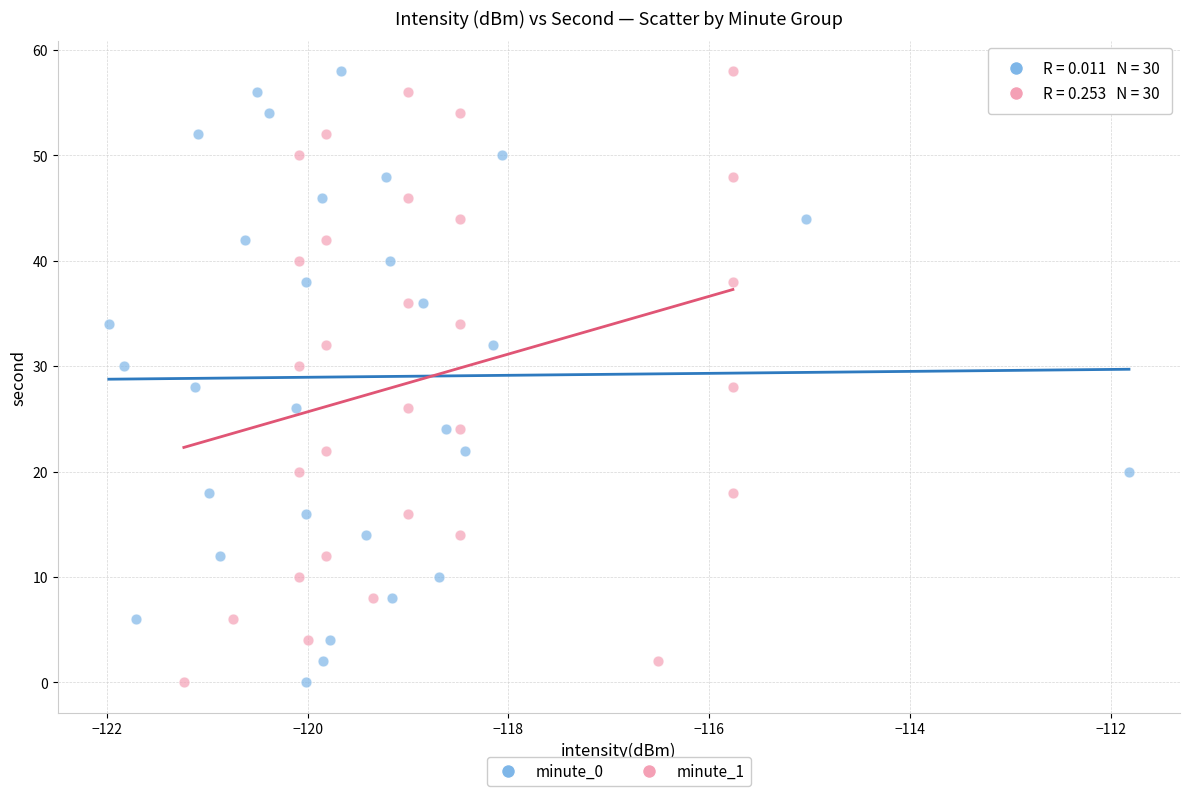

What are all the series names shown in the legend?

minute_0, minute_1